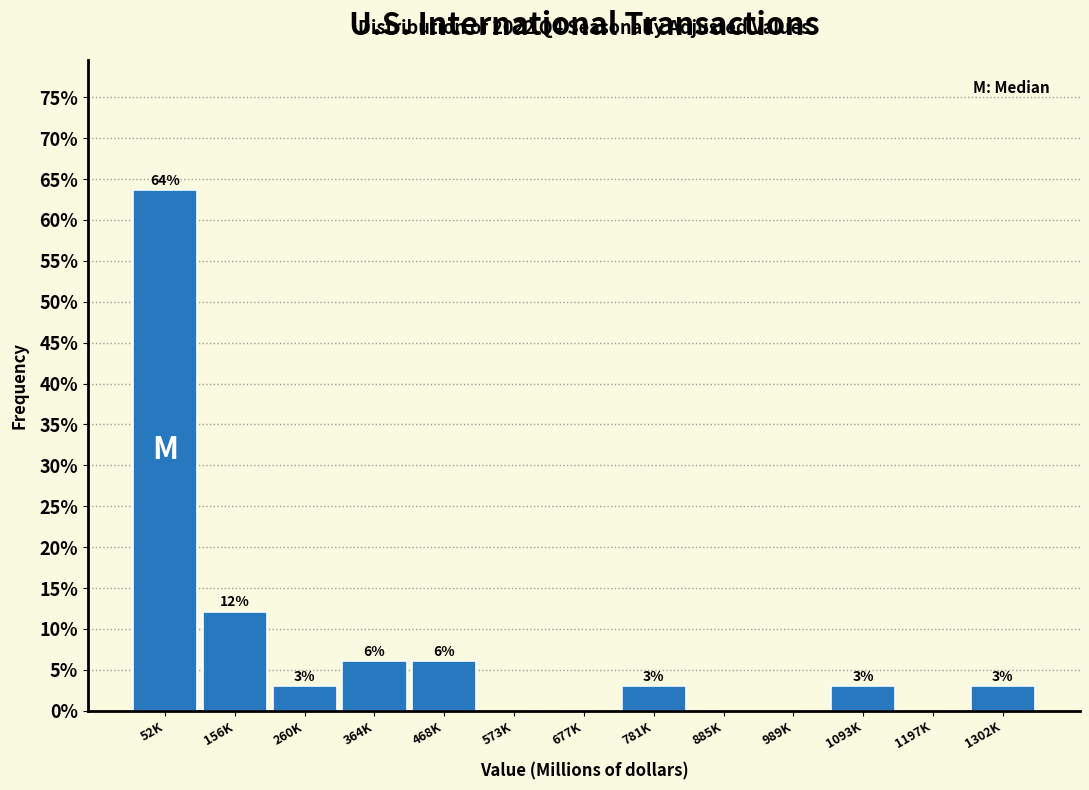

At which category does the chart reach its peak across all series?

52K